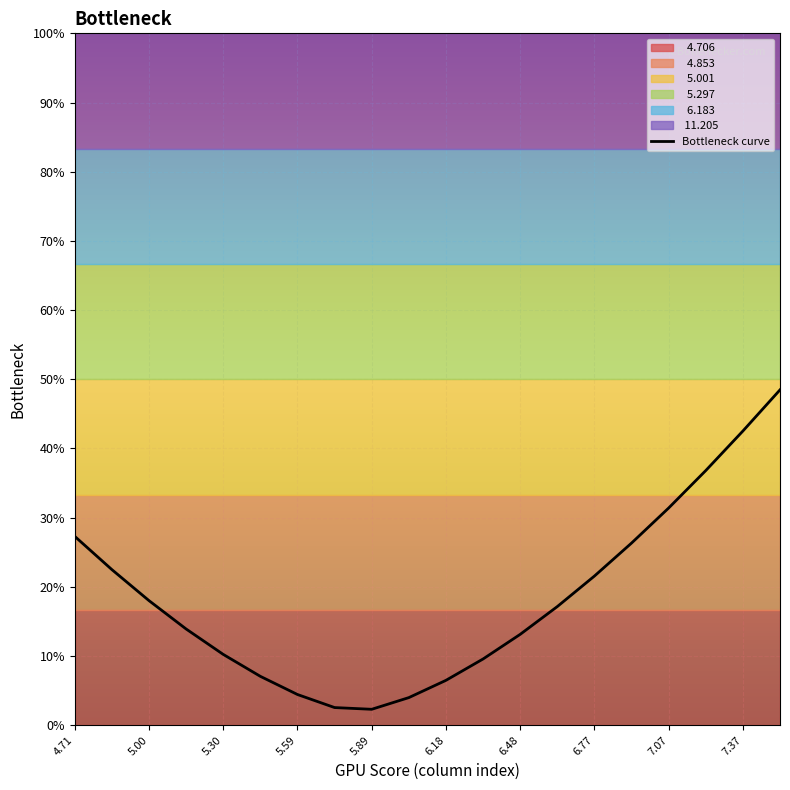

The chart shows a value of 42.5 at 7.37. True or false?

True